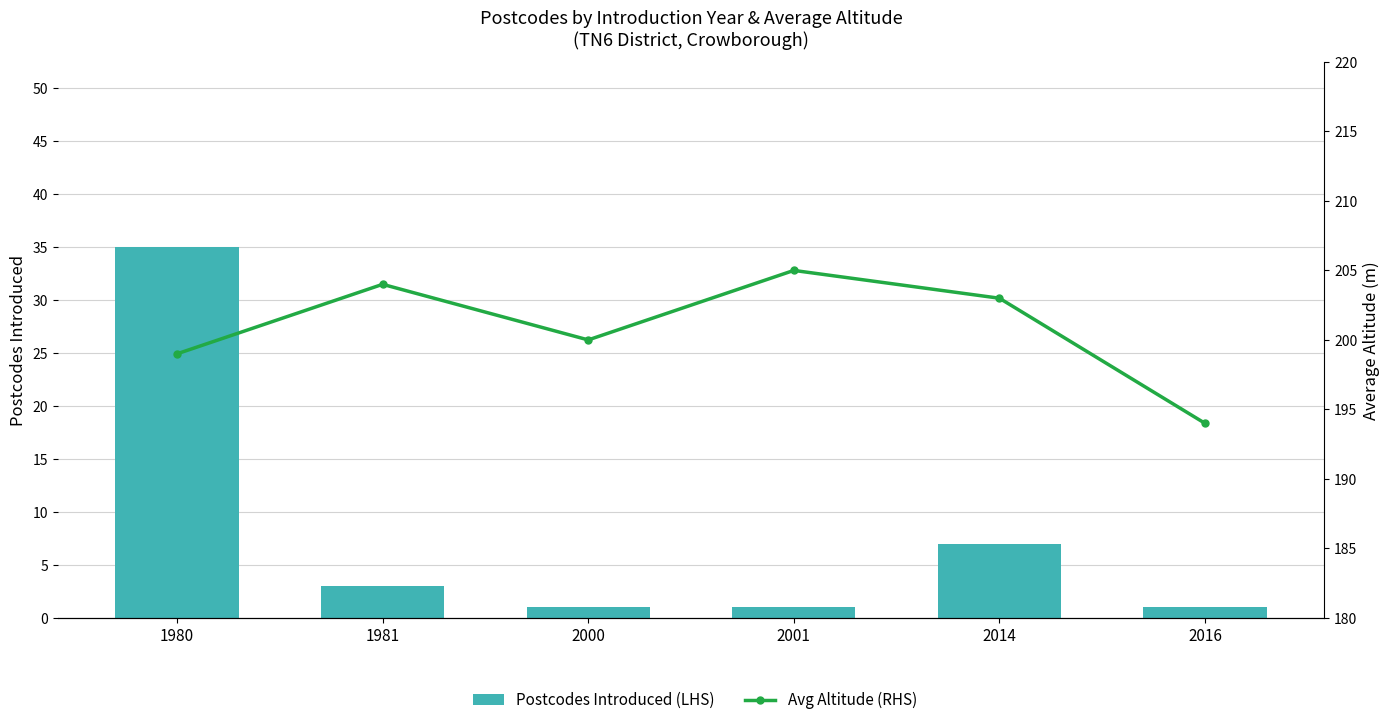

What is the approximate value of Postcodes Introduced (LHS) at 2001?

1